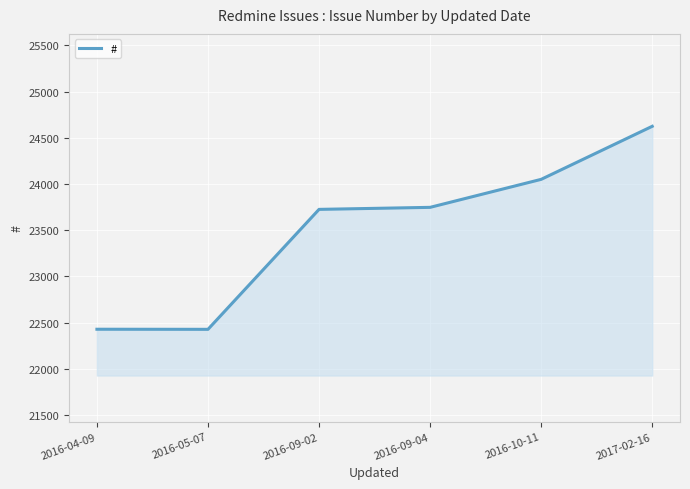

What is the minimum value shown in the chart?

22427